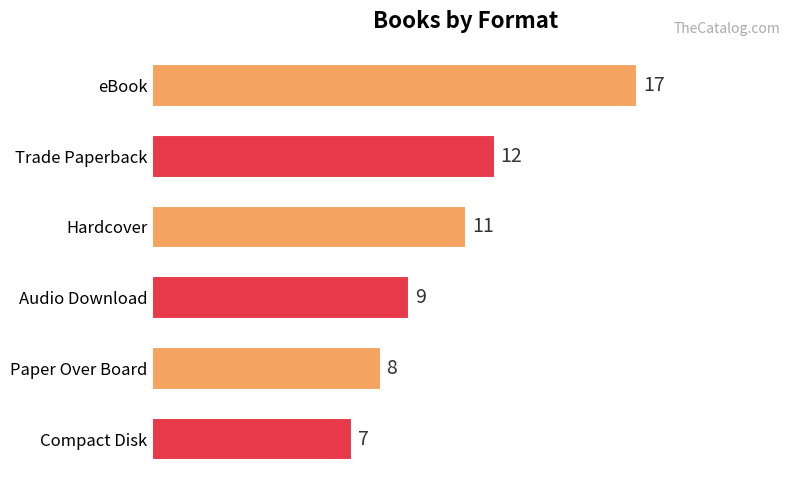

What is the change in value from eBook to Paper Over Board?

-9